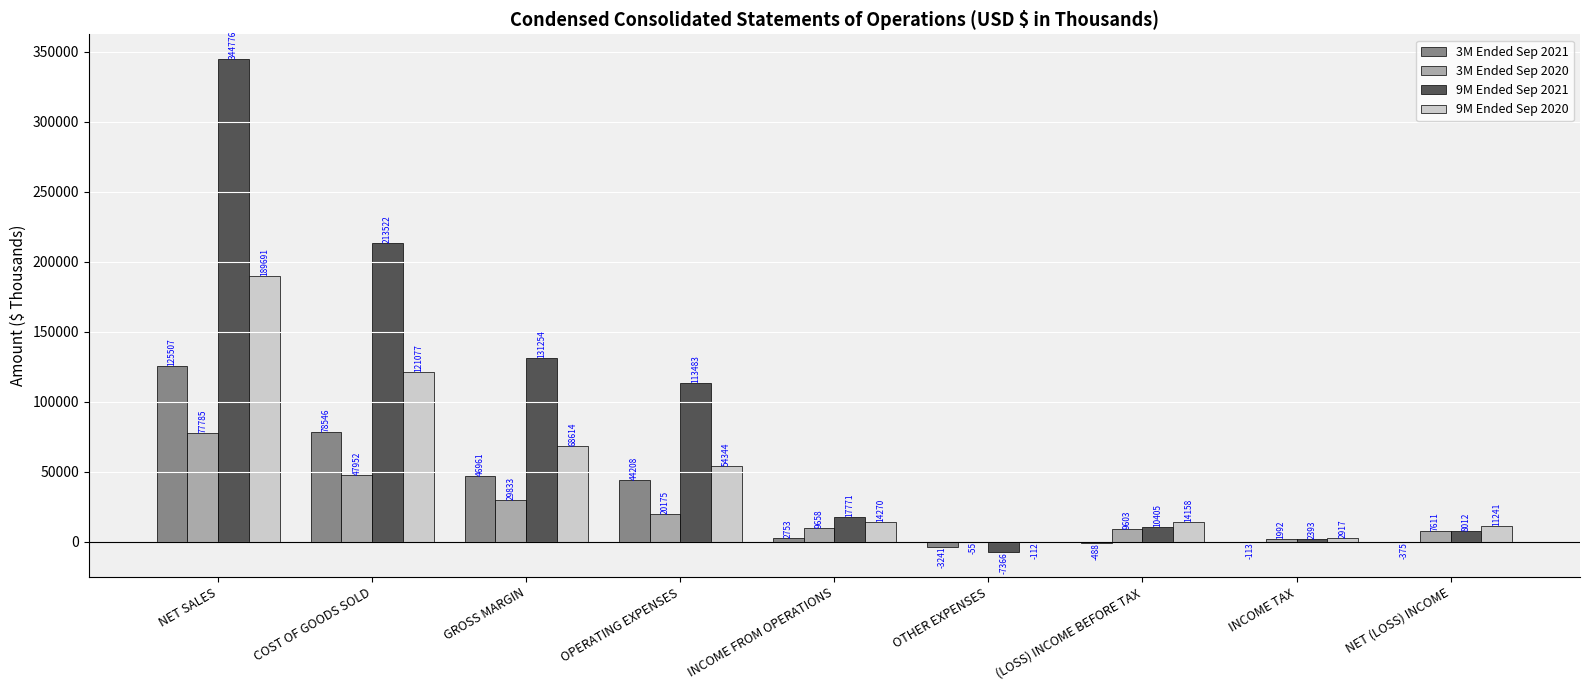

How many groups of bars are there?

9